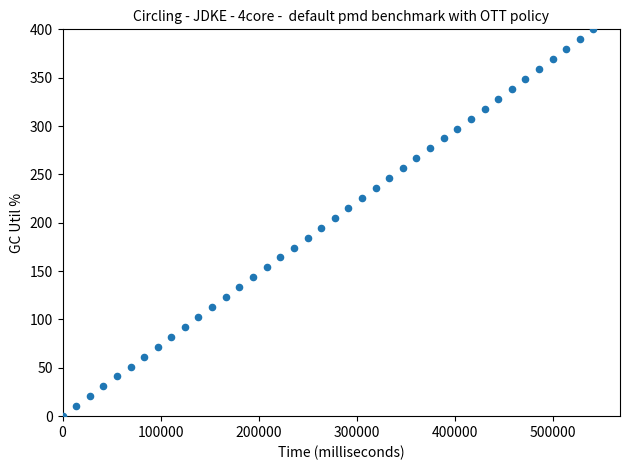

What is the range of X values (max minus min)?

541110.0